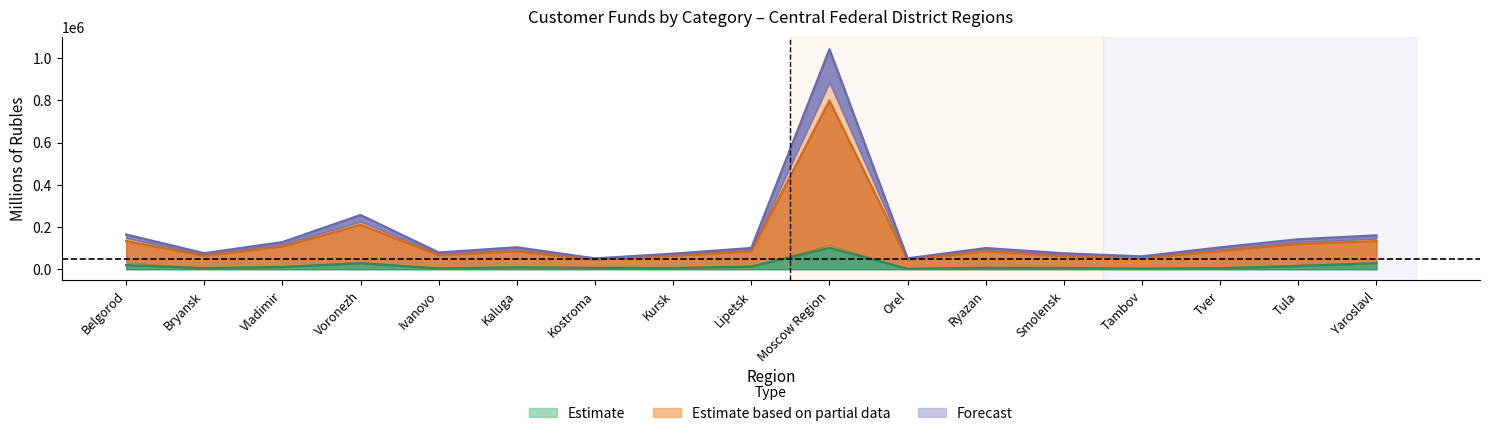

Read the Deposits of legal entities (RUB) value at Yaroslavl, to the nearest 100.

29100